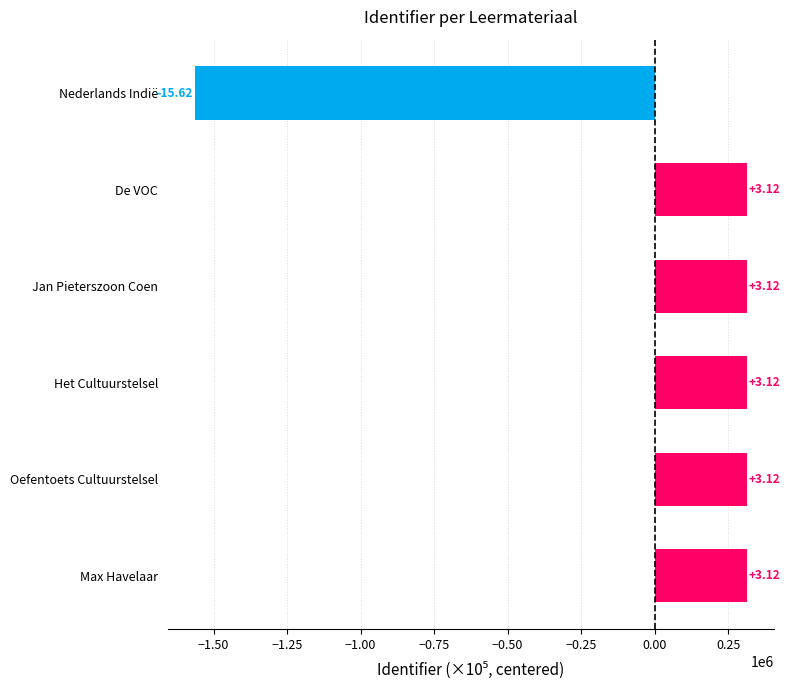

How many bars are there in total?

6